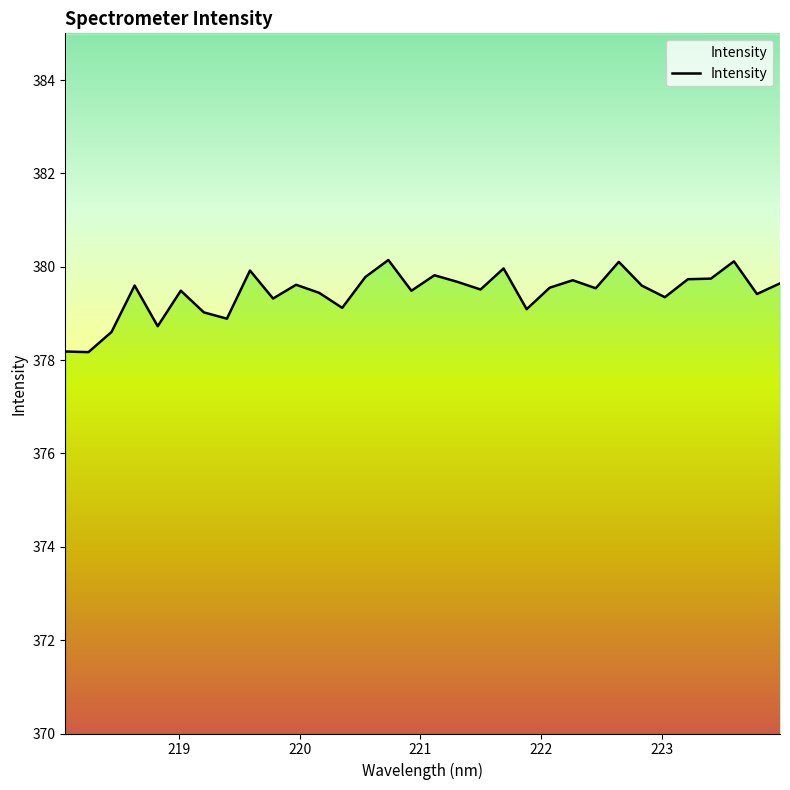

Does the chart have visible grid lines?

No